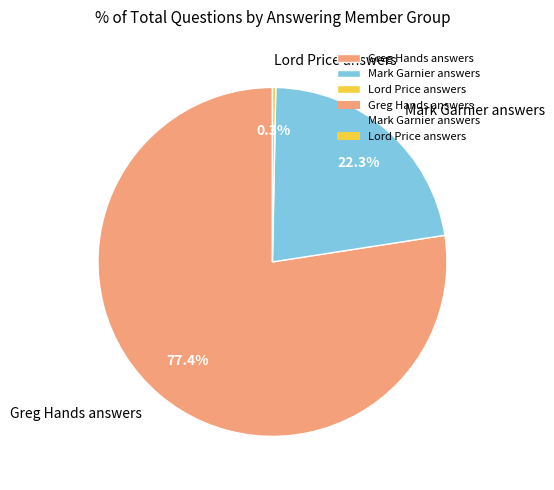

Do Mark Garnier answers and Greg Hands answers together represent more than half of the pie?

Yes